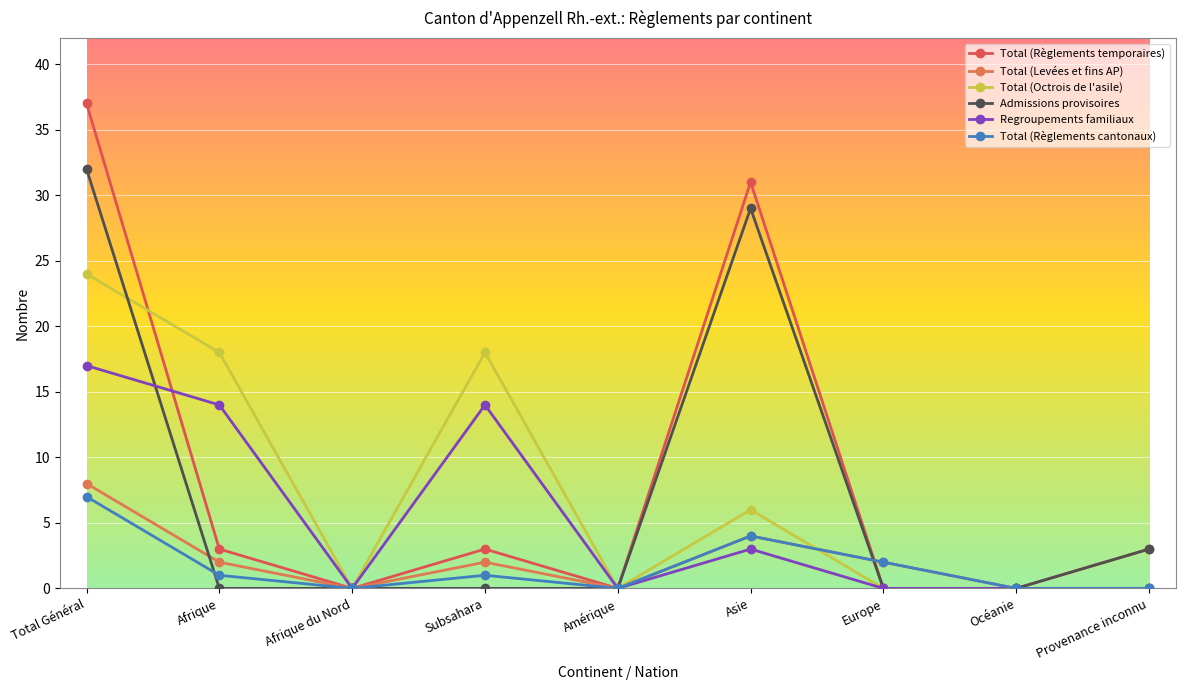

At which label is Total (Règlements cantonaux) closest to 3?

Asie